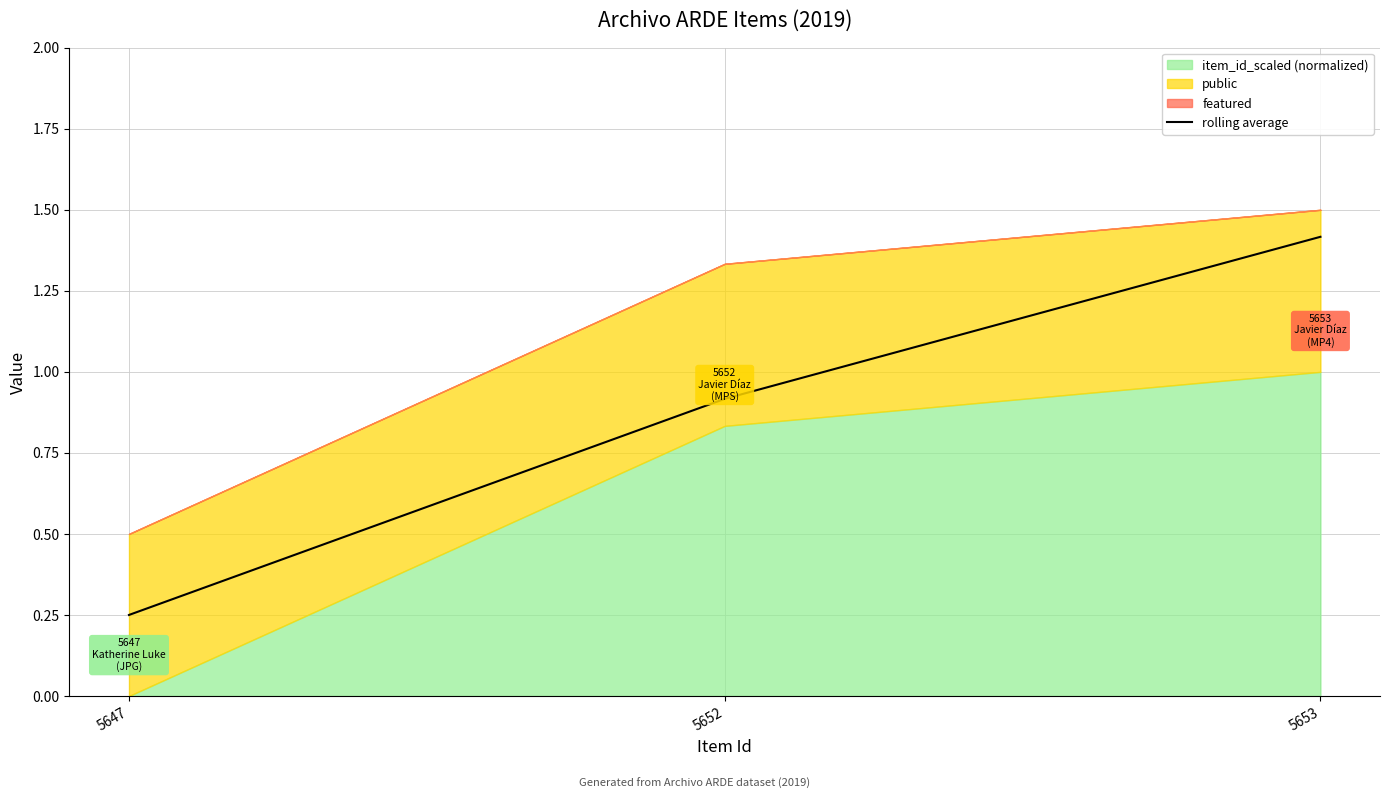

Where is the data nearest to the value 0?

5647